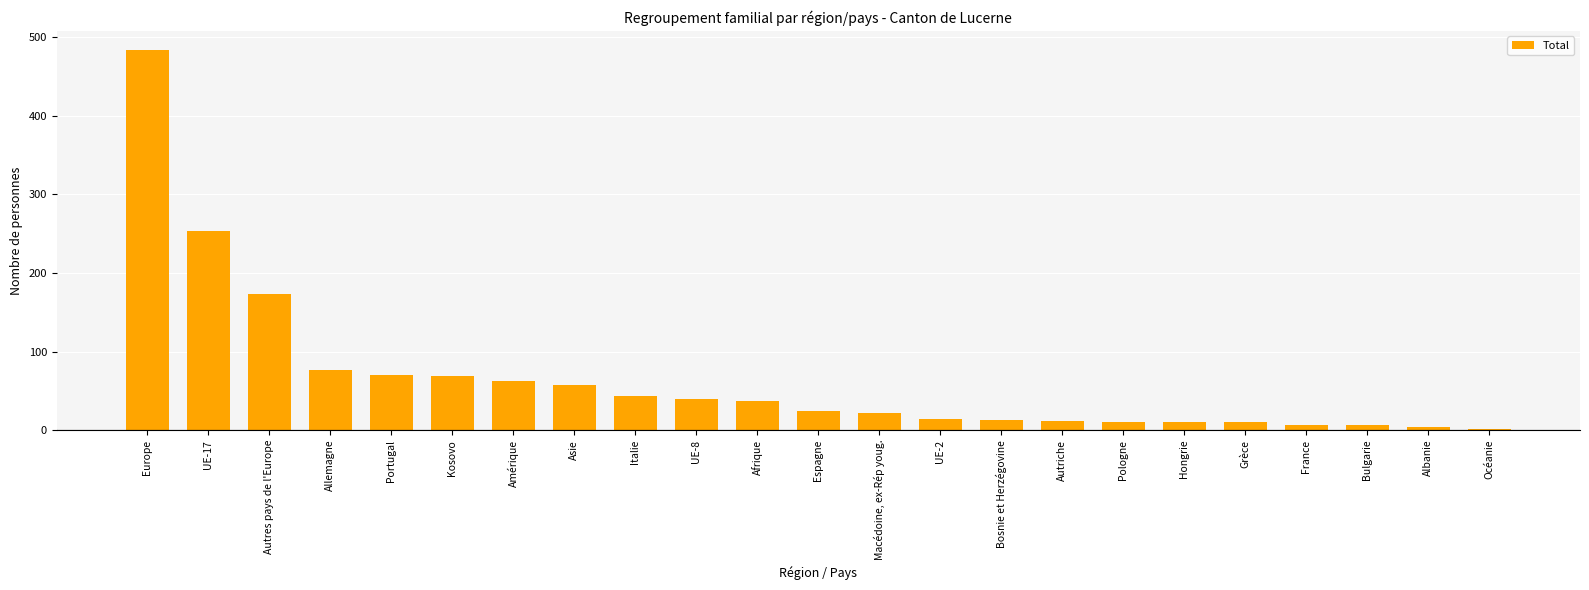

True or false: the data shows 24 at Espagne.

True